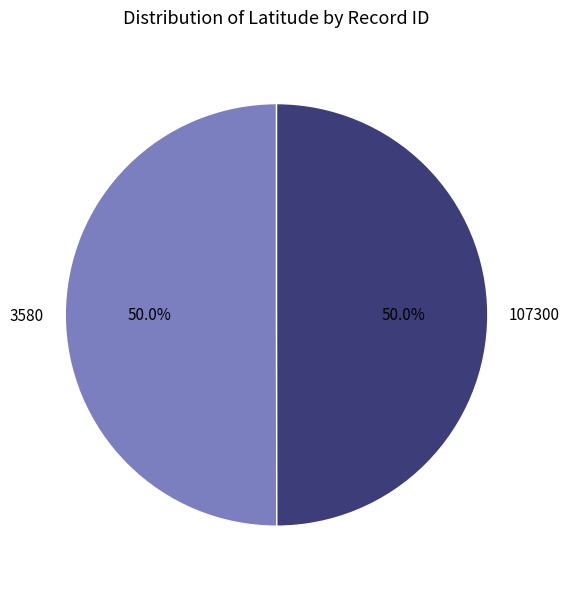

The 3580 slice represents 50% of the pie. True or false?

True